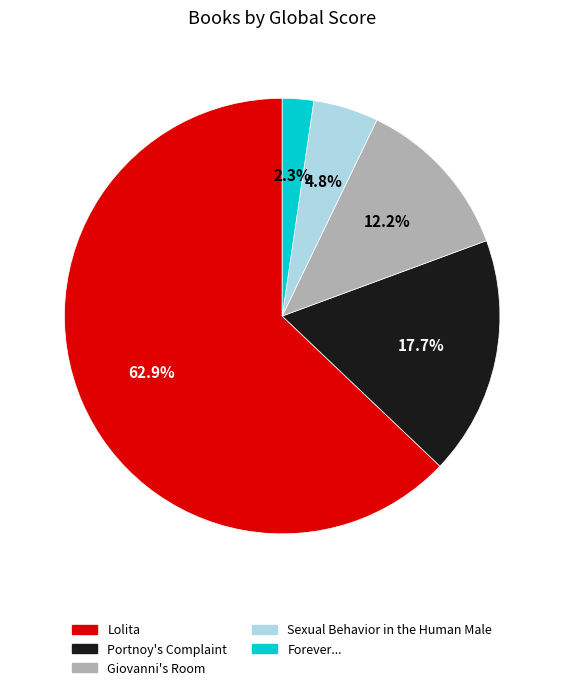

What percentage is the Forever... slice, to the nearest percent?

2%